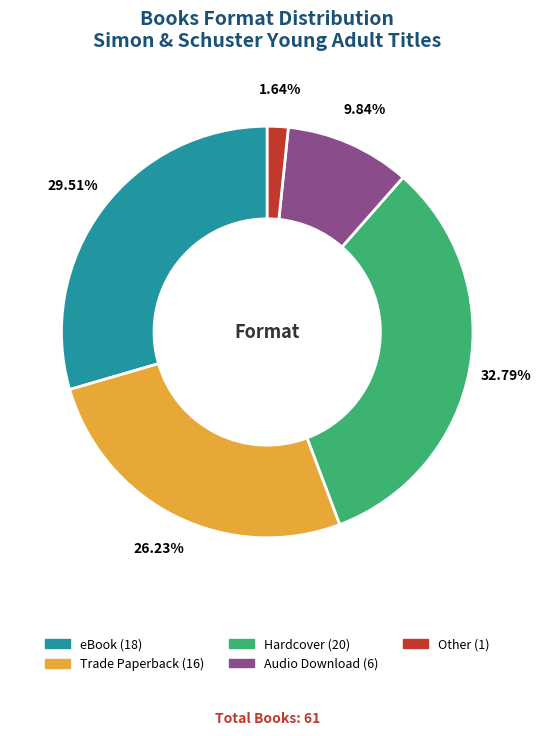

What is the ratio of the value at eBook to the value at Audio Download?

3.0